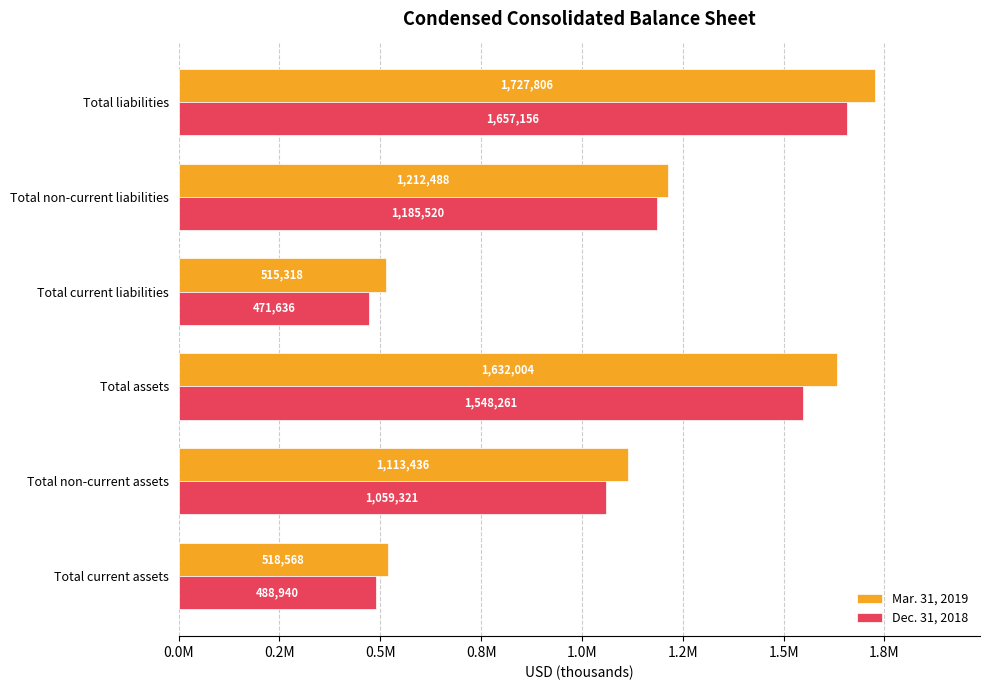

Reading left to right, what are all the values shown in this chart?

Mar. 31, 2019: 518568	1113436	1632004	515318	1212488	1727806
Dec. 31, 2018: 488940	1059321	1548261	471636	1185520	1657156